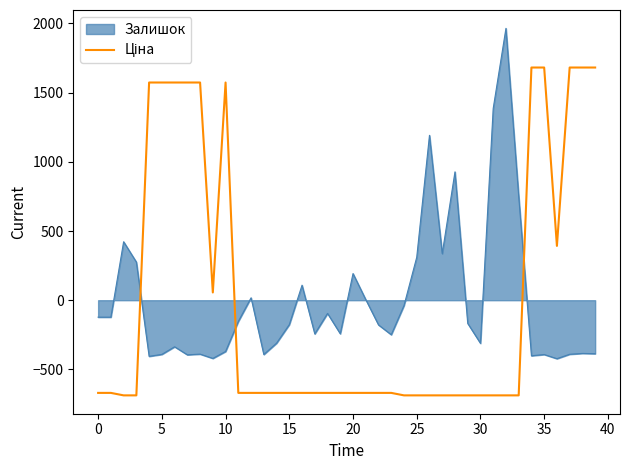

Does the chart display data point markers on the line(s)?

No